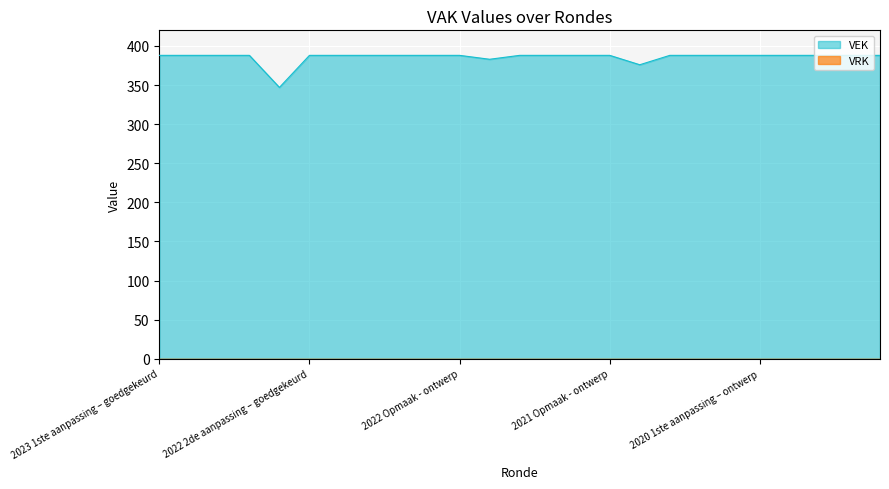

The chart shows a value of 388 at 2021 Opmaak - goedgekeurd. True or false?

True